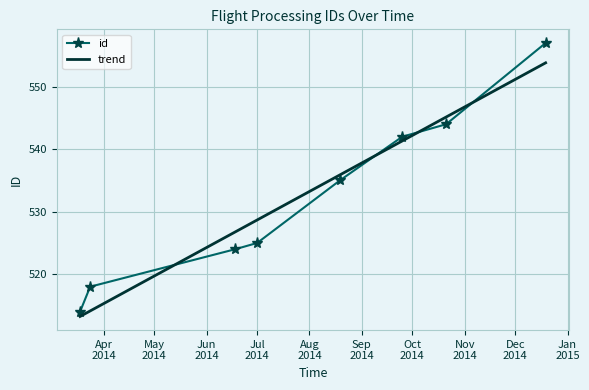

What is the minimum value shown in the chart?

513.2